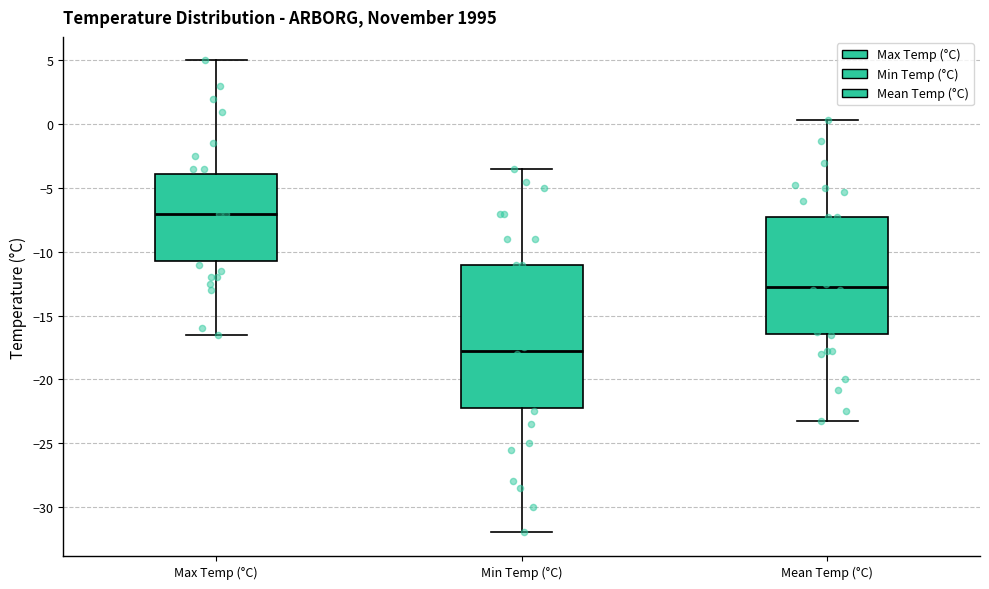

Comparing the boxes themselves (not the whiskers), which one is the tallest?

Min Temp (°C)